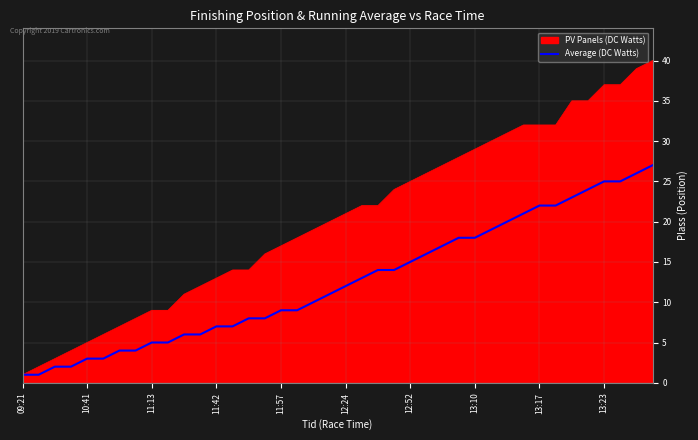

Which series has the largest total across all categories?

PV Panels (DC Watts)